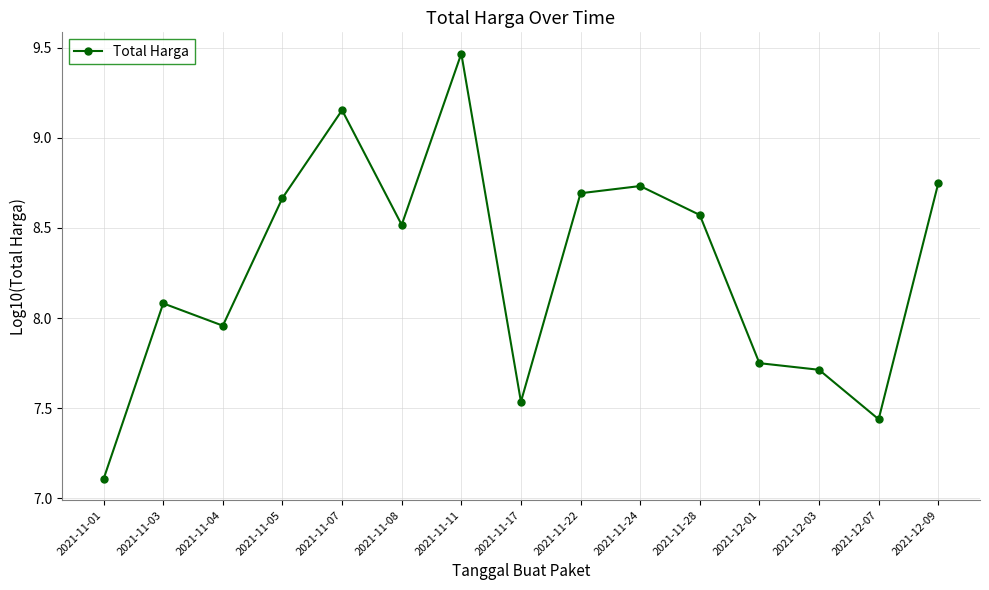

What is the label of the 3rd point from the right?

2021-12-03